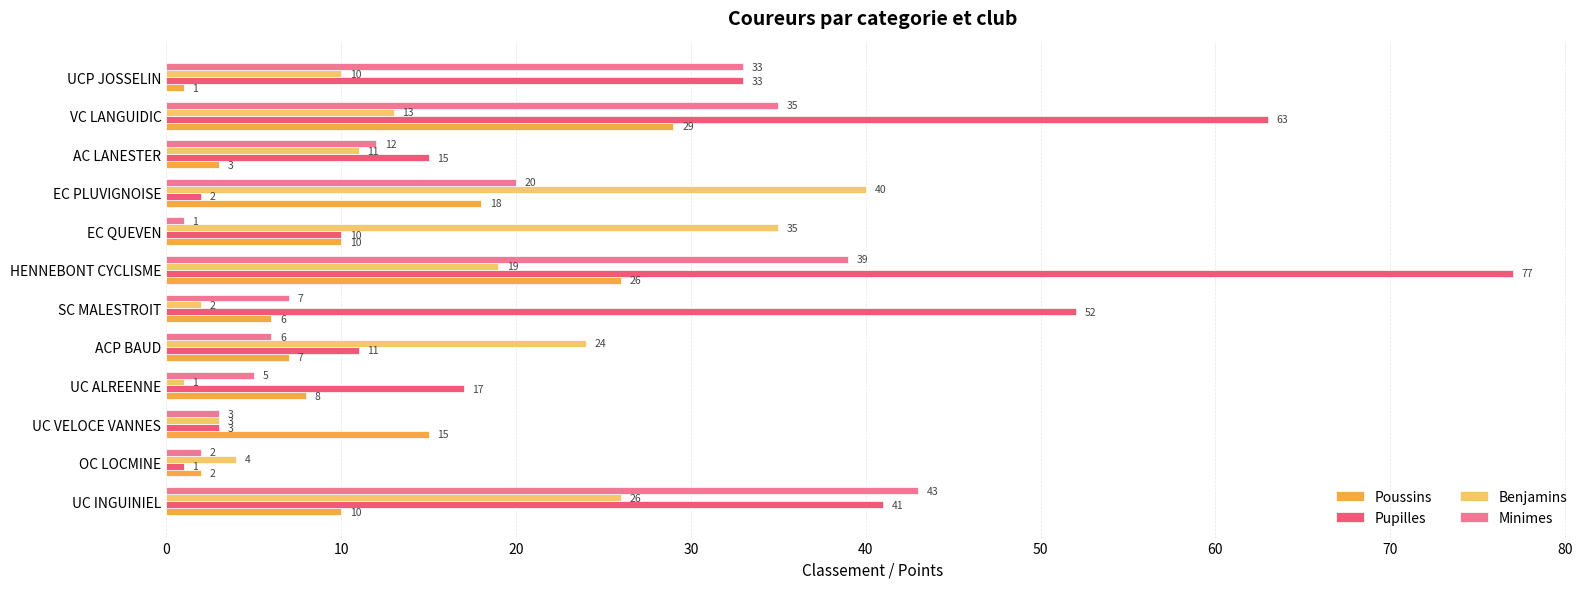

The Benjamins series shows 13 at VC LANGUIDIC. True or false?

True